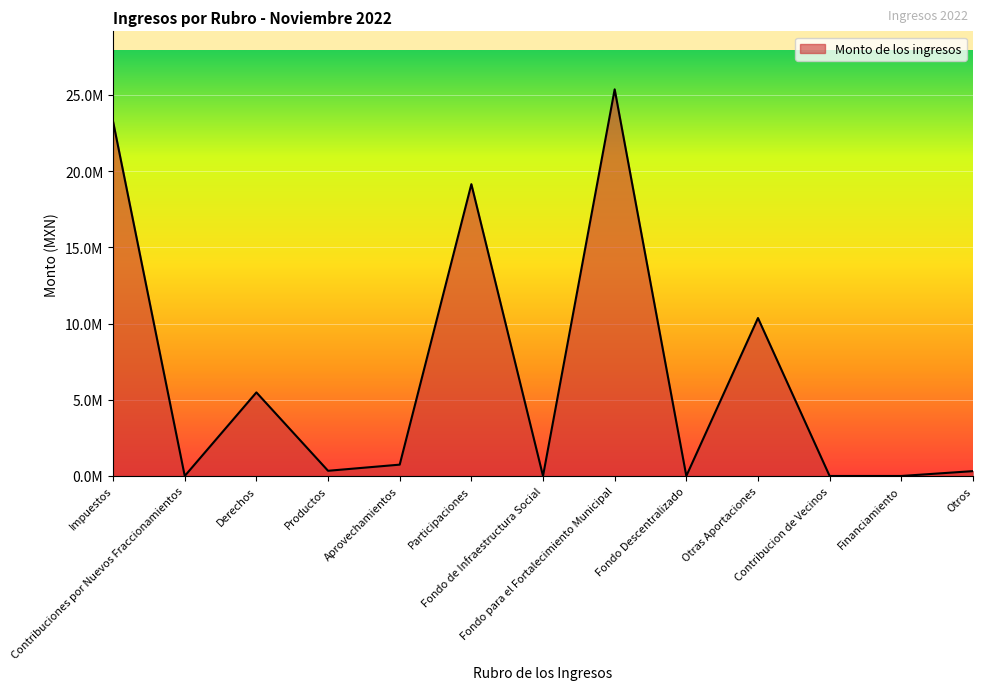

True or false: the data shows 340728.0 at Productos.

True